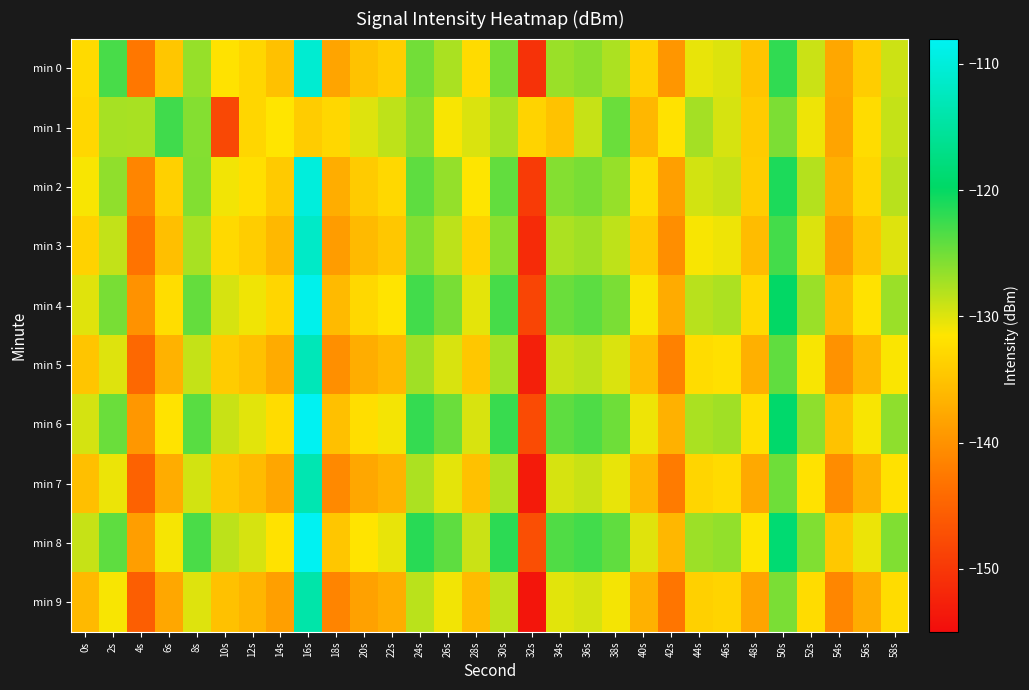

Reading left to right, extract all data points from this chart.

min 0: 0s=-132.7	2s=-123.1	4s=-142.8	6s=-134.6	8s=-126.7	10s=-131.8	12s=-133.0	14s=-135.3	16s=-110.8	18s=-138.2	20s=-135.0	22s=-133.8	24s=-125.0	26s=-127.6	28s=-132.5	30s=-125.2	32s=-150.6	34s=-126.9	36s=-126.3	38s=-127.7	40s=-133.5	42s=-139.6	44s=-130.4	46s=-129.9	48s=-134.9	50s=-122.0	52s=-129.1	54s=-137.9	56s=-134.0	58s=-129.2
min 1: 0s=-133.0	2s=-127.4	4s=-127.6	6s=-122.8	8s=-125.9	10s=-148.1	12s=-133.1	14s=-131.6	16s=-134.0	18s=-132.9	20s=-130.0	22s=-128.5	24s=-126.0	26s=-131.2	28s=-129.8	30s=-127.6	32s=-133.4	34s=-135.1	36s=-128.9	38s=-124.7	40s=-136.2	42s=-131.8	44s=-127.3	46s=-129.6	48s=-134.1	50s=-125.5	52s=-130.7	54s=-138.2	56s=-132.4	58s=-128.8
min 2: 0s=-131.2	2s=-126.4	4s=-141.3	6s=-133.7	8s=-125.8	10s=-130.9	12s=-132.1	14s=-134.3	16s=-109.9	18s=-137.2	20s=-134.1	22s=-132.8	24s=-124.1	26s=-126.6	28s=-131.5	30s=-124.3	32s=-149.6	34s=-125.9	36s=-125.3	38s=-126.7	40s=-132.5	42s=-138.6	44s=-129.4	46s=-128.9	48s=-133.9	50s=-121.1	52s=-128.1	54s=-136.9	56s=-133.0	58s=-128.2
min 3: 0s=-133.5	2s=-128.7	4s=-143.1	6s=-135.4	8s=-127.5	10s=-132.7	12s=-133.9	14s=-136.1	16s=-111.6	18s=-139.0	20s=-135.9	22s=-134.6	24s=-125.8	26s=-128.4	28s=-133.3	30s=-126.1	32s=-151.4	34s=-127.7	36s=-127.1	38s=-128.5	40s=-134.3	42s=-140.4	44s=-131.2	46s=-130.7	48s=-135.7	50s=-122.9	52s=-129.9	54s=-138.7	56s=-134.8	58s=-130.0
min 4: 0s=-130.1	2s=-125.3	4s=-140.0	6s=-132.3	8s=-124.4	10s=-129.6	12s=-130.8	14s=-133.0	16s=-108.6	18s=-135.9	20s=-132.8	22s=-131.6	24s=-122.8	26s=-125.3	28s=-130.3	30s=-123.0	32s=-148.4	34s=-124.7	36s=-124.0	38s=-125.4	40s=-131.3	42s=-137.4	44s=-128.2	46s=-127.7	48s=-132.7	50s=-119.9	52s=-126.9	54s=-135.7	56s=-131.8	58s=-126.9
min 5: 0s=-134.8	2s=-130.0	4s=-144.4	6s=-136.7	8s=-128.8	10s=-134.0	12s=-135.2	14s=-137.4	16s=-112.9	18s=-140.3	20s=-137.2	22s=-136.0	24s=-127.1	26s=-129.7	28s=-134.6	30s=-127.4	32s=-152.7	34s=-129.0	36s=-128.4	38s=-129.8	40s=-135.6	42s=-141.7	44s=-132.5	46s=-132.0	48s=-137.0	50s=-124.2	52s=-131.2	54s=-140.0	56s=-136.1	58s=-131.3
min 6: 0s=-129.5	2s=-124.7	4s=-139.4	6s=-131.7	8s=-123.8	10s=-129.0	12s=-130.2	14s=-132.4	16s=-108.0	18s=-135.3	20s=-132.2	22s=-131.0	24s=-122.2	26s=-124.7	28s=-129.7	30s=-122.4	32s=-147.8	34s=-124.1	36s=-123.4	38s=-124.8	40s=-130.7	42s=-136.8	44s=-127.6	46s=-127.1	48s=-132.1	50s=-119.3	52s=-126.3	54s=-135.1	56s=-131.2	58s=-126.3
min 7: 0s=-135.4	2s=-130.6	4s=-145.0	6s=-137.3	8s=-129.4	10s=-134.6	12s=-135.8	14s=-138.0	16s=-113.5	18s=-140.9	20s=-137.8	22s=-136.6	24s=-127.7	26s=-130.3	28s=-135.2	30s=-128.0	32s=-153.3	34s=-129.6	36s=-129.0	38s=-130.4	40s=-136.2	42s=-142.3	44s=-133.1	46s=-132.6	48s=-137.6	50s=-124.8	52s=-131.8	54s=-140.6	56s=-136.7	58s=-131.9
min 8: 0s=-128.9	2s=-124.1	4s=-138.8	6s=-131.1	8s=-123.2	10s=-128.4	12s=-129.6	14s=-131.8	16s=-107.4	18s=-134.7	20s=-131.6	22s=-130.4	24s=-121.6	26s=-124.1	28s=-129.1	30s=-121.8	32s=-147.2	34s=-123.5	36s=-122.8	38s=-124.2	40s=-130.1	42s=-136.2	44s=-127.0	46s=-126.5	48s=-131.5	50s=-118.7	52s=-125.7	54s=-134.5	56s=-130.6	58s=-125.7
min 9: 0s=-136.0	2s=-131.2	4s=-145.6	6s=-137.9	8s=-130.0	10s=-135.2	12s=-136.4	14s=-138.6	16s=-114.1	18s=-141.5	20s=-138.4	22s=-137.2	24s=-128.3	26s=-130.9	28s=-135.8	30s=-128.6	32s=-153.9	34s=-130.2	36s=-129.6	38s=-131.0	40s=-136.8	42s=-142.9	44s=-133.7	46s=-133.2	48s=-138.2	50s=-125.4	52s=-132.4	54s=-141.2	56s=-137.3	58s=-132.5